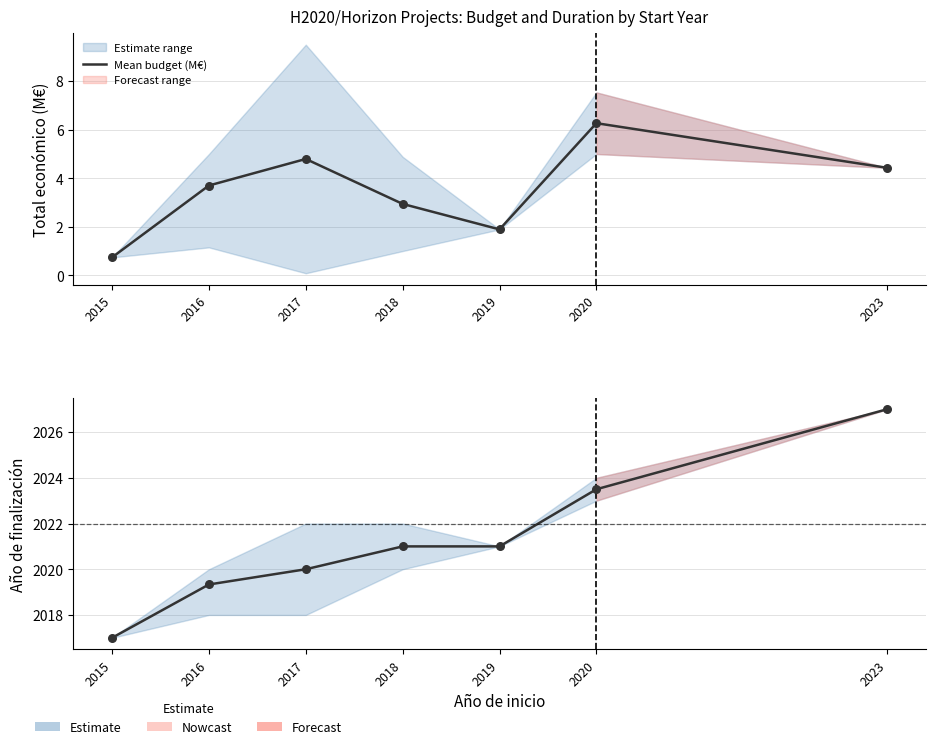

Which series contains the highest Y value?

Mean end year